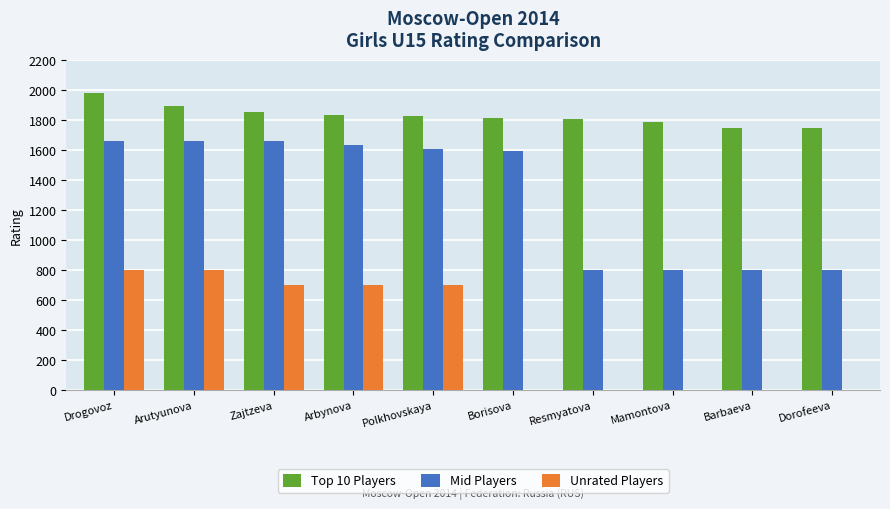

How many data points does each series have?

10